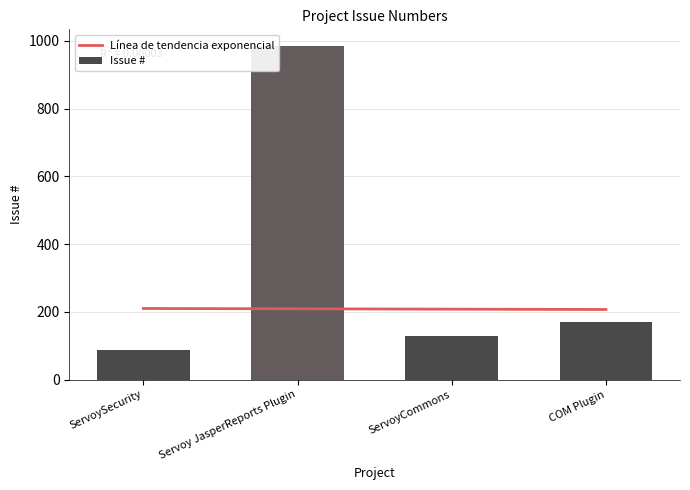

Which label corresponds to the smallest value in the chart?

ServoySecurity